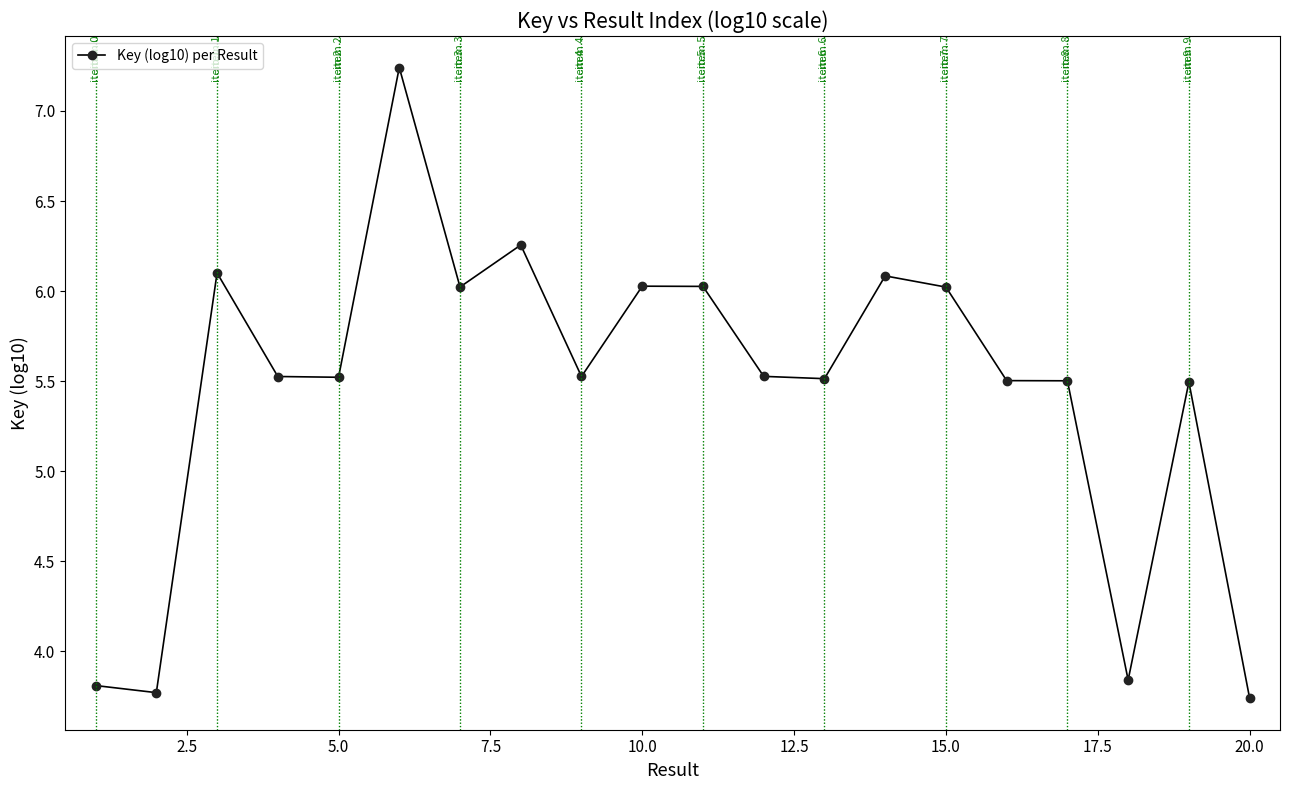

What is the value of the 16th point from the left?

5.5